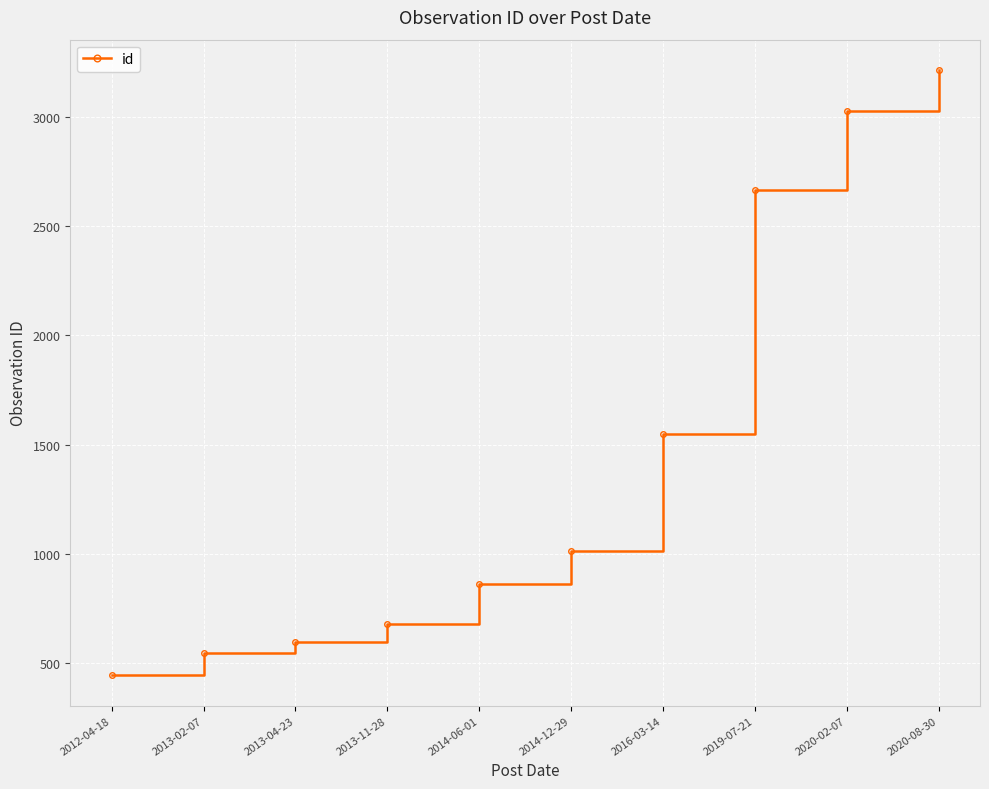

The chart shows a value of 549 at 2013-02-07. True or false?

True